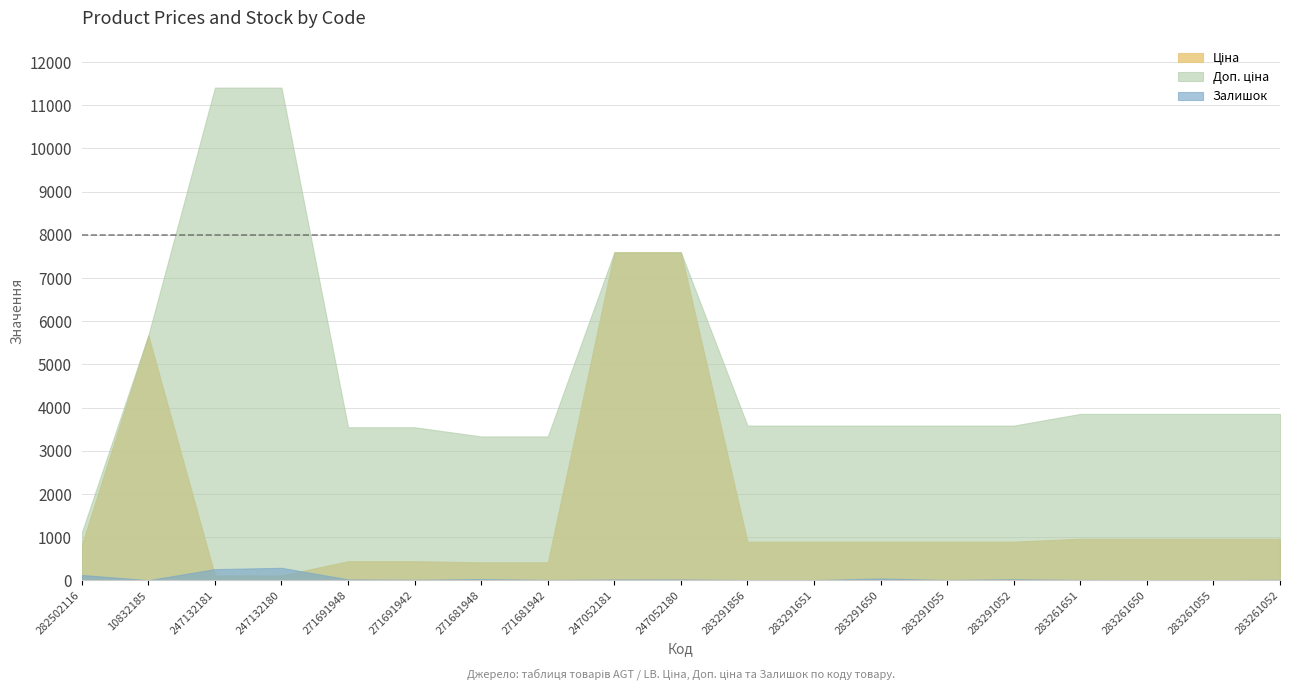

At which category does Залишок reach its first local valley?

10832185